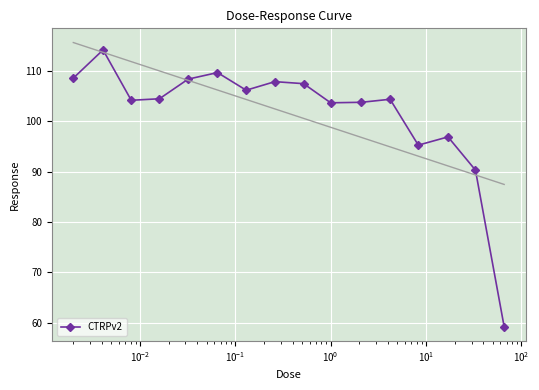

What is the value of the CTRPv2 point at the 13th from the left?

95.3